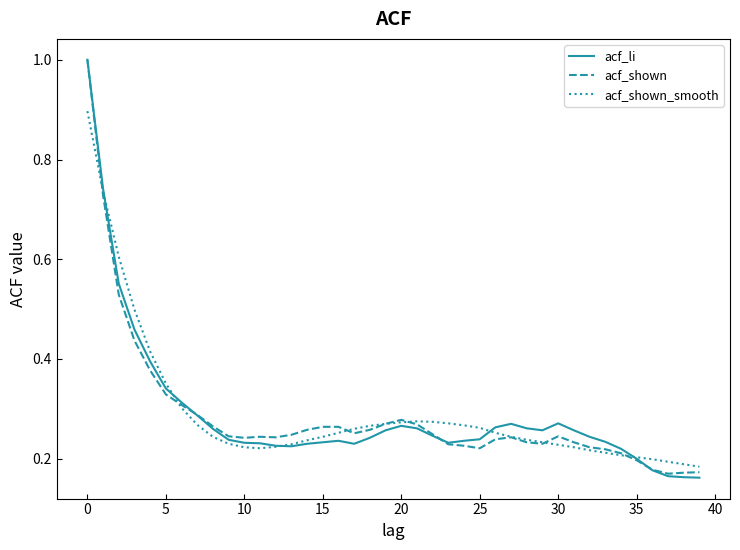

What is the maximum value shown in the chart?

1.0